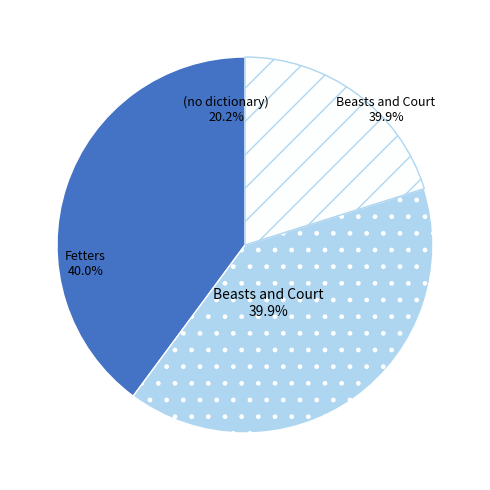

Is it true that Fetters is 40% of the pie?

True